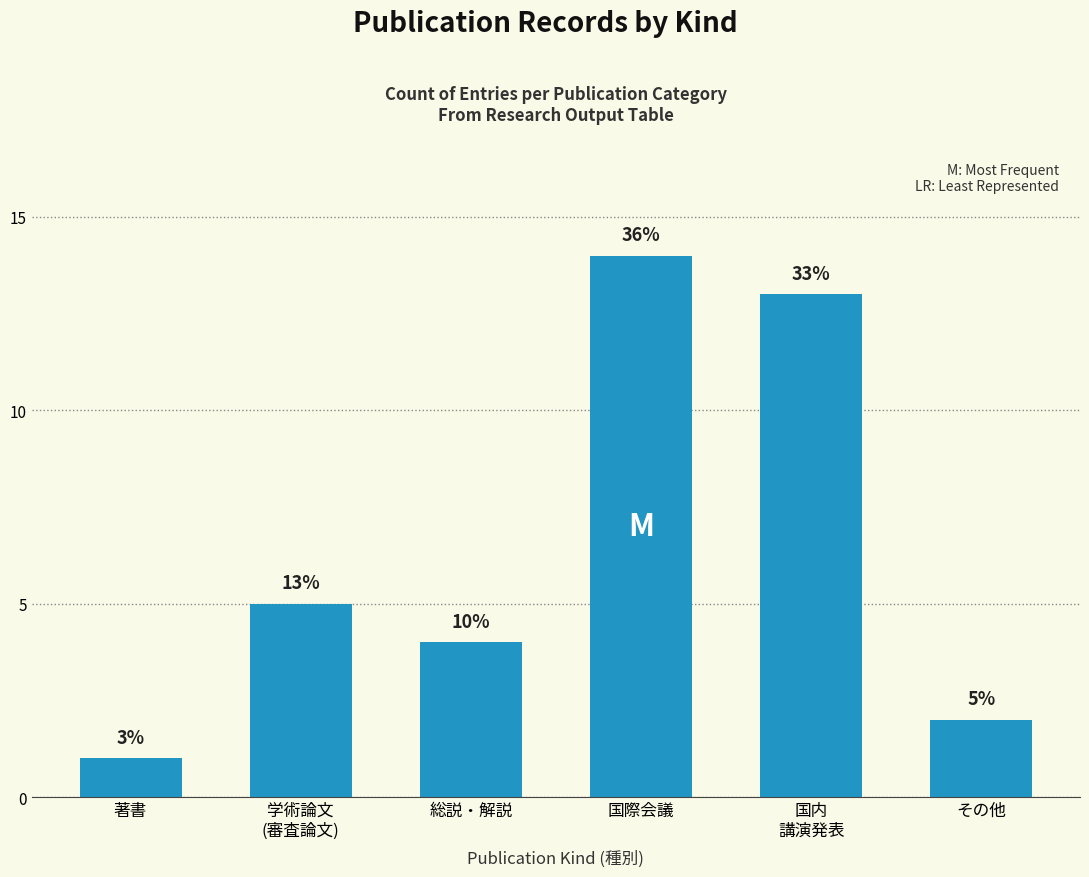

Read the value at 国際会議.

14